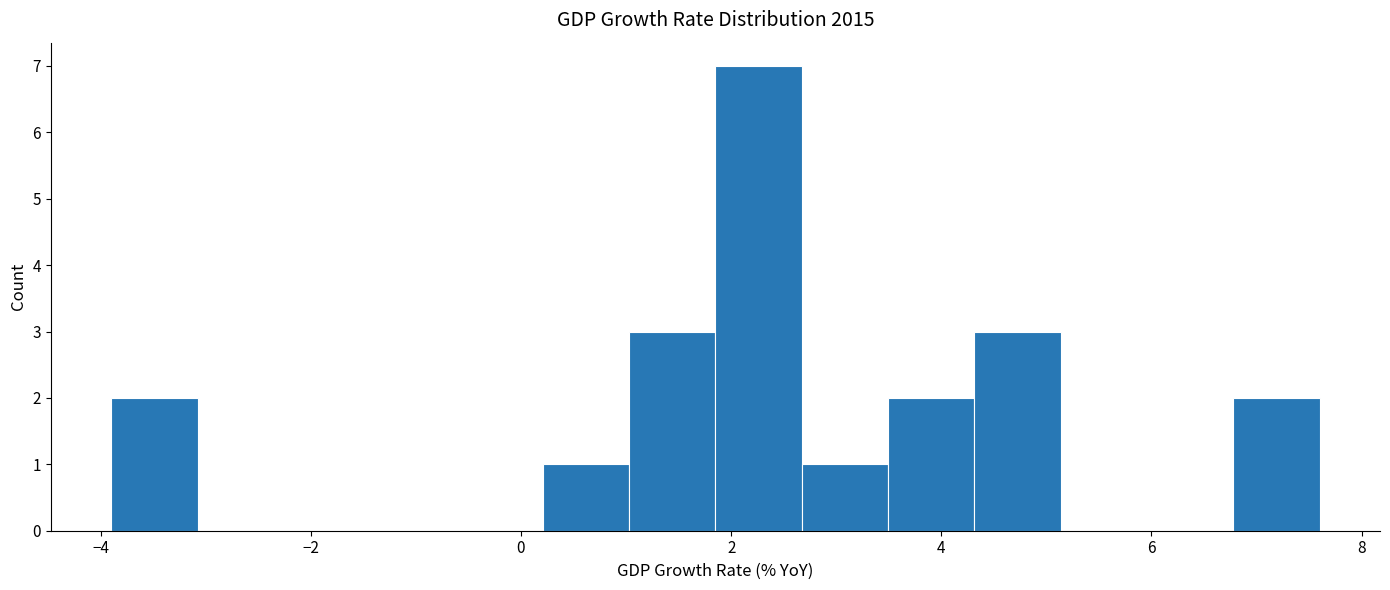

Over which range of the x-axis is the bar tallest?

1.8 to 2.6